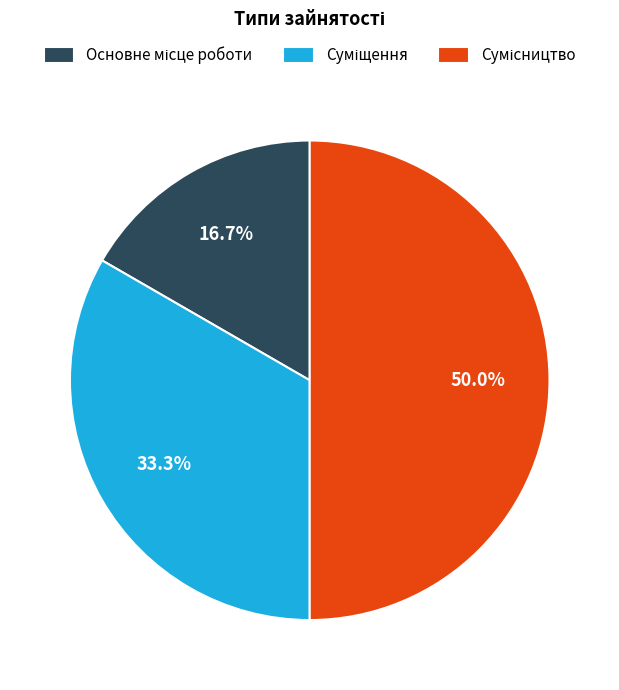

To the nearest percent, what is the difference between the Основне місце роботи and Суміщення slice percentages?

17%